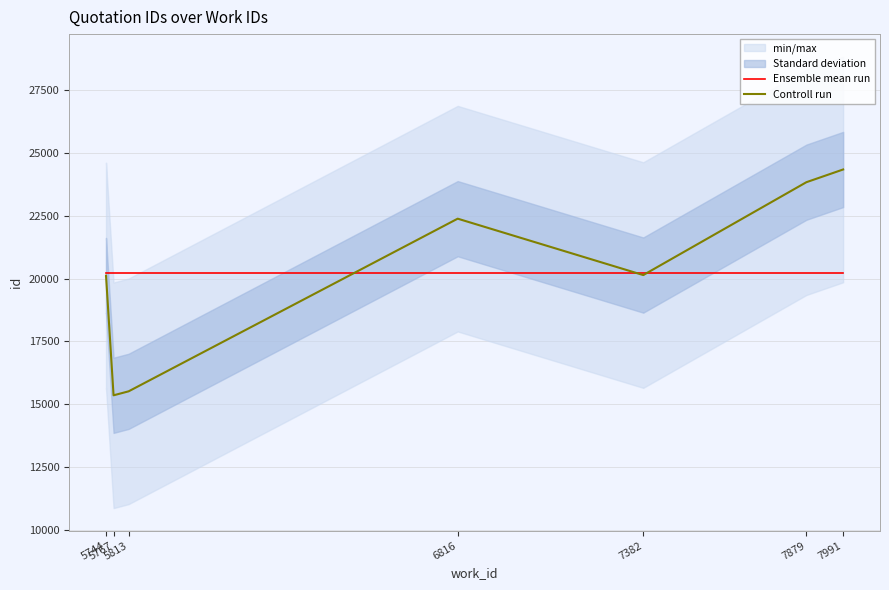

How many values in the Controll run series exceed 20141?

4